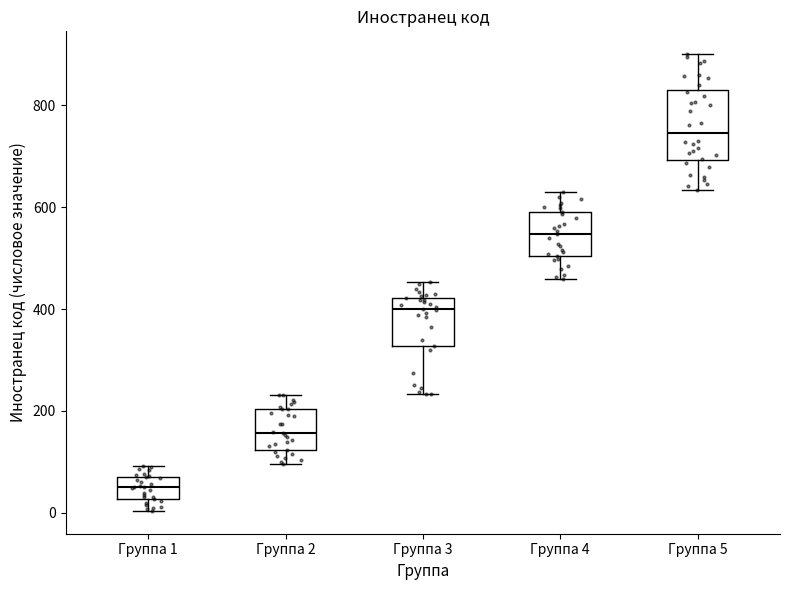

Comparing the boxes themselves (not the whiskers), which one is the tallest?

Группа 5